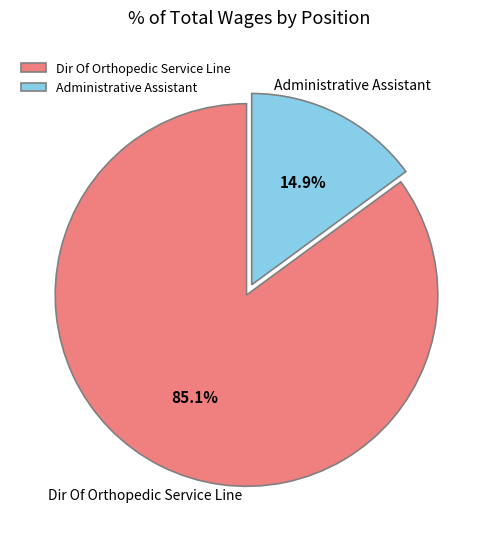

What percentage is the Administrative Assistant slice, to the nearest percent?

15%